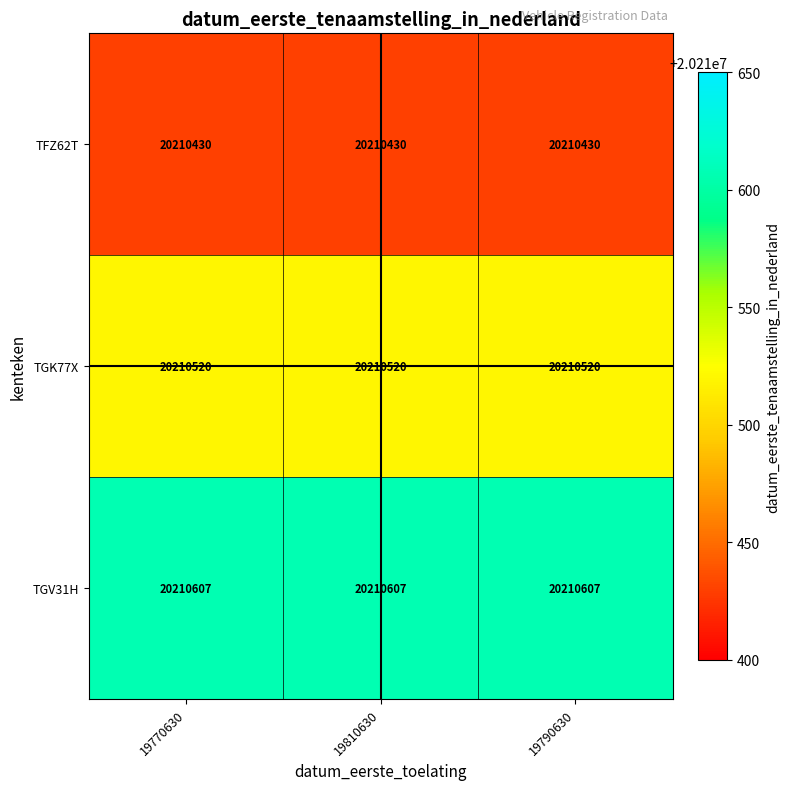

Rank the series at 19810630 from lowest to highest value.

TFZ62T, TGK77X, TGV31H